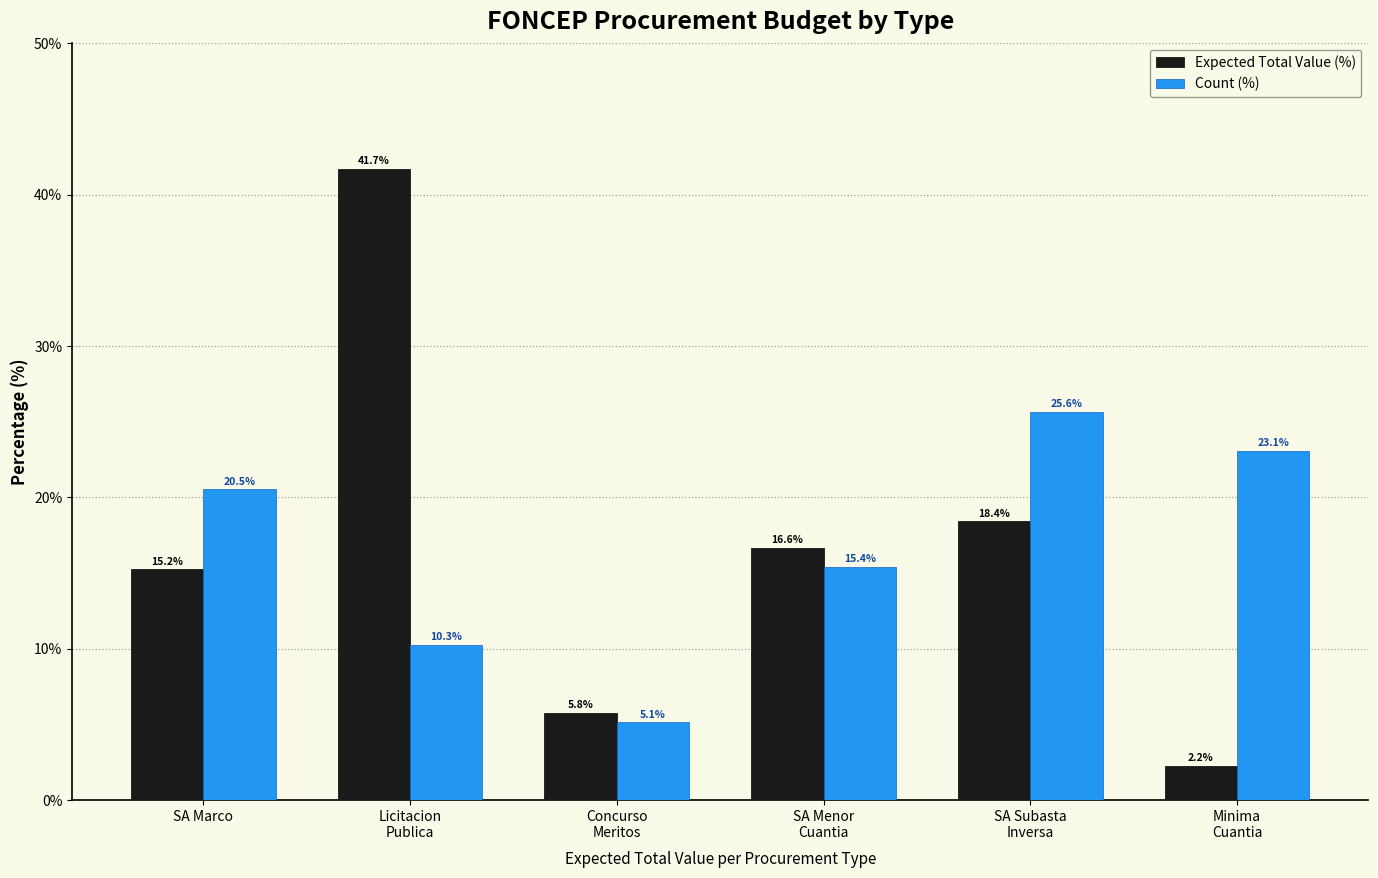

Reading left to right, extract all data points from this chart.

Expected Total Value (%): SA Marco=15.2	Licitacion
Publica=41.7	Concurso
Meritos=5.8	SA Menor
Cuantia=16.6	SA Subasta
Inversa=18.4	Minima
Cuantia=2.2
Count (%): SA Marco=20.5	Licitacion
Publica=10.3	Concurso
Meritos=5.1	SA Menor
Cuantia=15.4	SA Subasta
Inversa=25.6	Minima
Cuantia=23.1